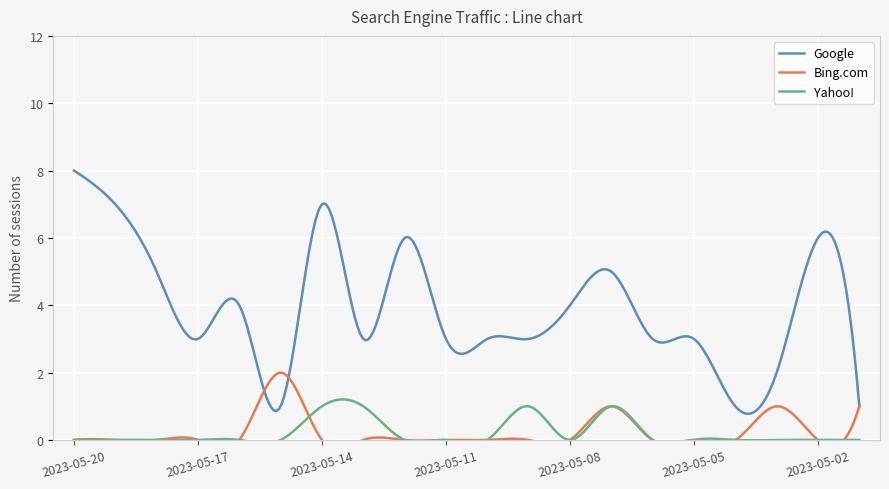

What is the greatest value displayed?

8